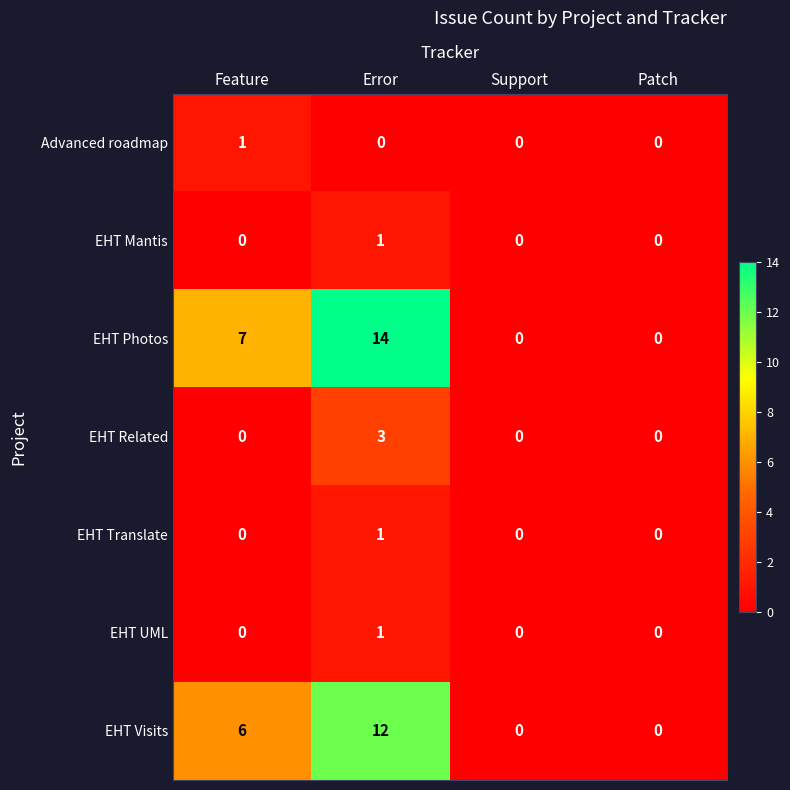

What is the difference between the maximum and minimum values in the EHT Photos series?

14